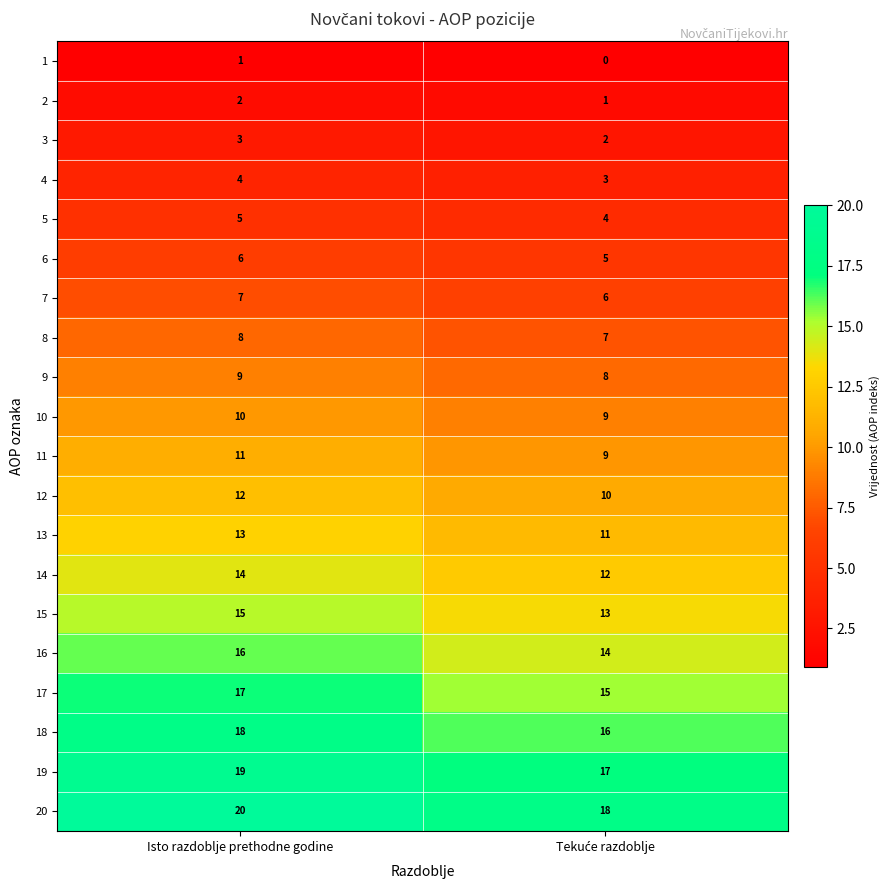

How many distinct data groups are displayed?

20